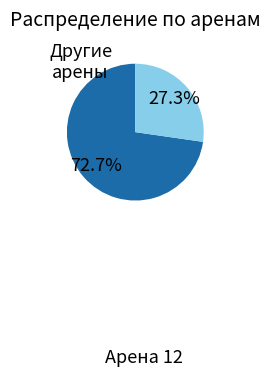

How many slices are in this pie chart?

2